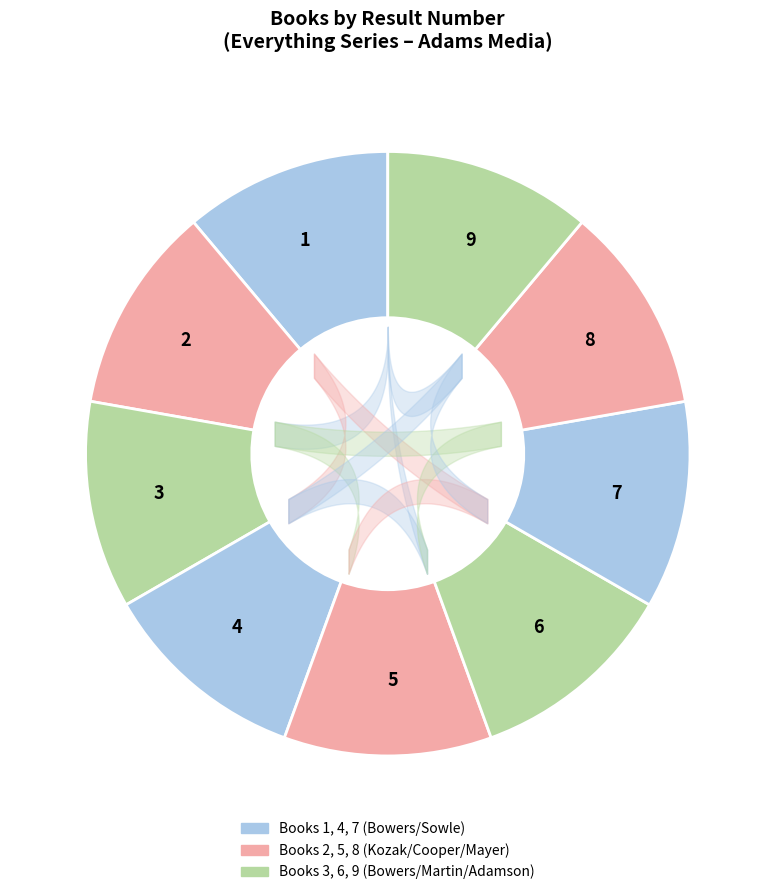

What is the ratio of the value at 1 to the value at 3?

1.0